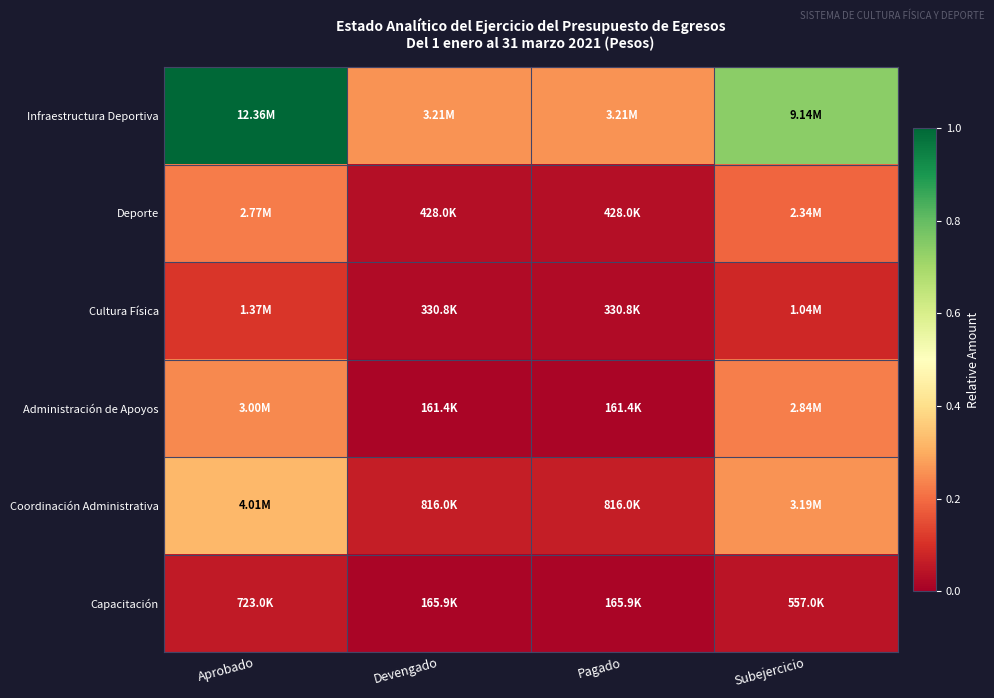

Reading left to right, transcribe all the data shown in this chart.

Infraestructura Deportiva: Aprobado=1.0	Devengado=0.3	Pagado=0.3	Subejercicio=0.7
Deporte: Aprobado=0.2	Devengado=0.0	Pagado=0.0	Subejercicio=0.2
Cultura Física: Aprobado=0.1	Devengado=0.0	Pagado=0.0	Subejercicio=0.1
Administración de Apoyos: Aprobado=0.2	Devengado=0.0	Pagado=0.0	Subejercicio=0.2
Coordinación Administrativa: Aprobado=0.3	Devengado=0.1	Pagado=0.1	Subejercicio=0.3
Capacitación: Aprobado=0.1	Devengado=0.0	Pagado=0.0	Subejercicio=0.0